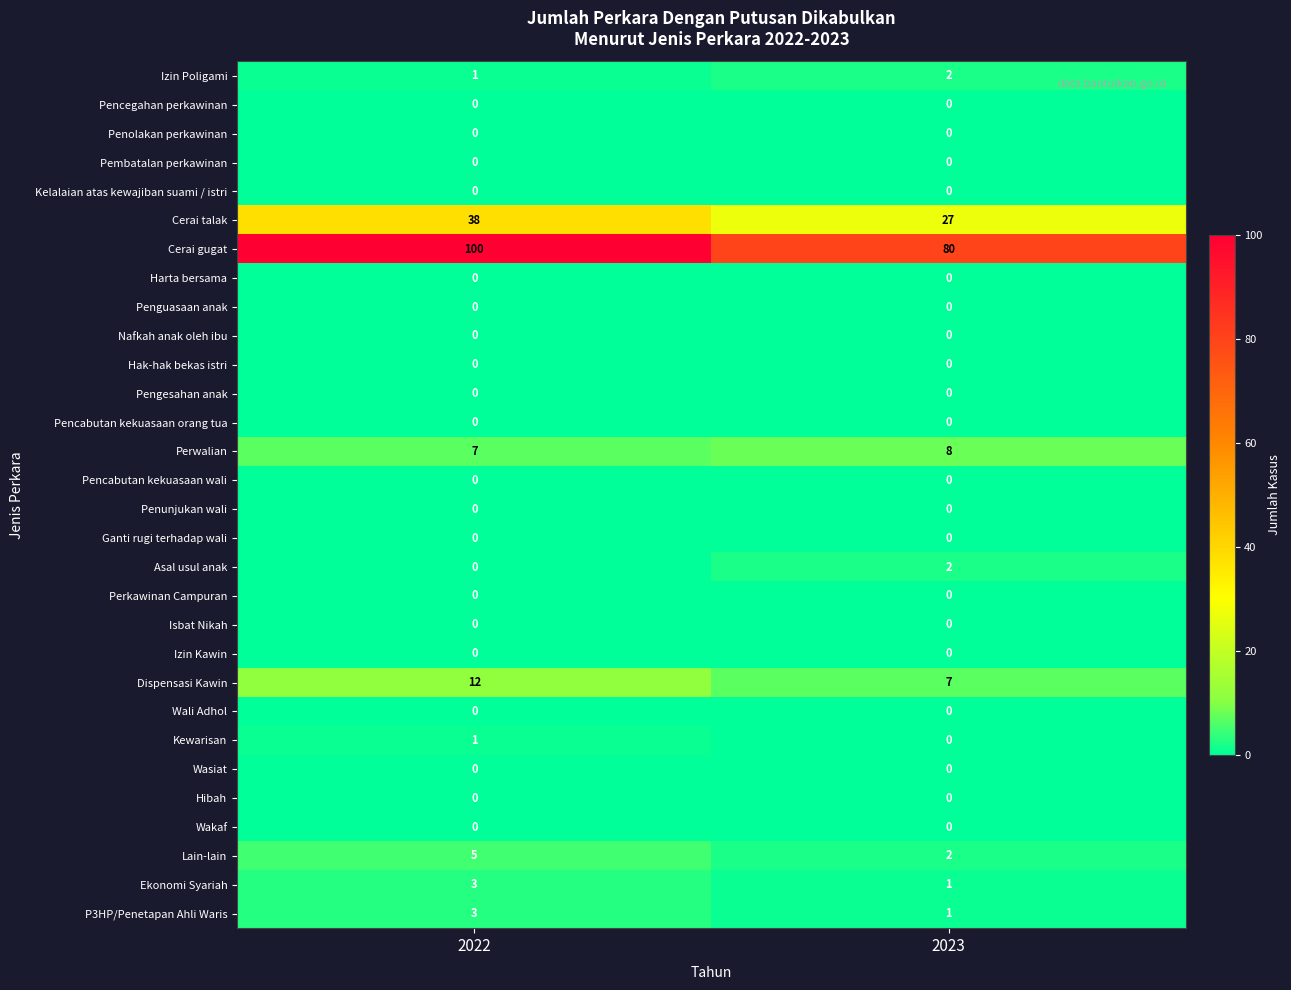

Which category has the lowest value in the Perwalian series?

2022